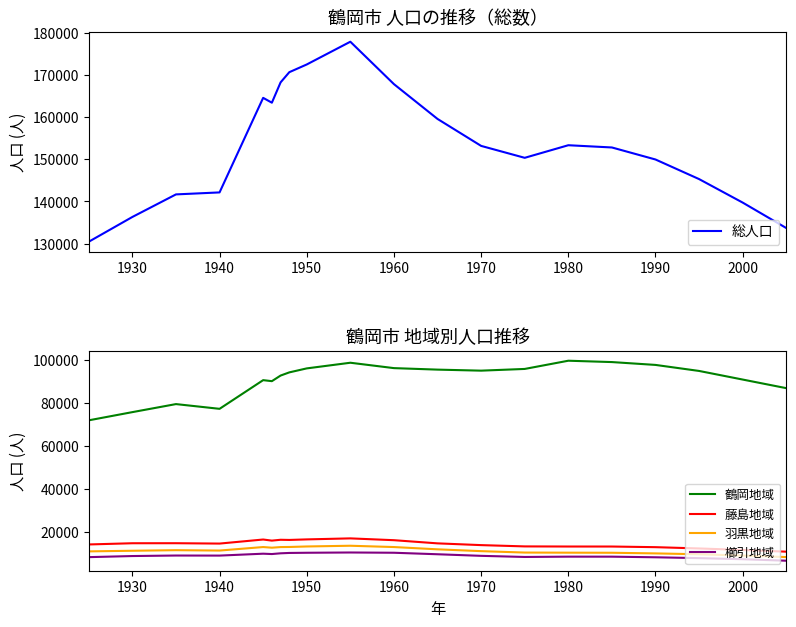

True or false: 櫛引地域 and 鶴岡地域 intersect in this chart.

False